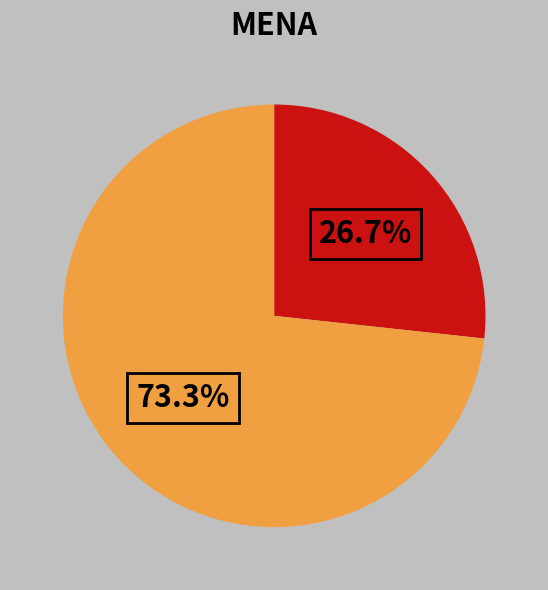

To the nearest percent, what is the difference between the largest and smallest slice percentages?

47%